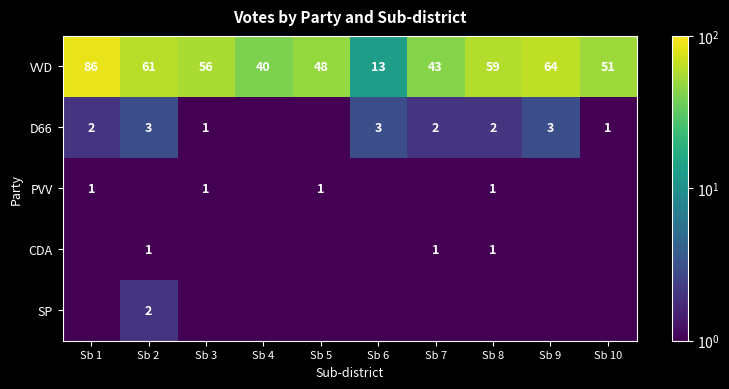

How many values in the VVD series are below 56?

5